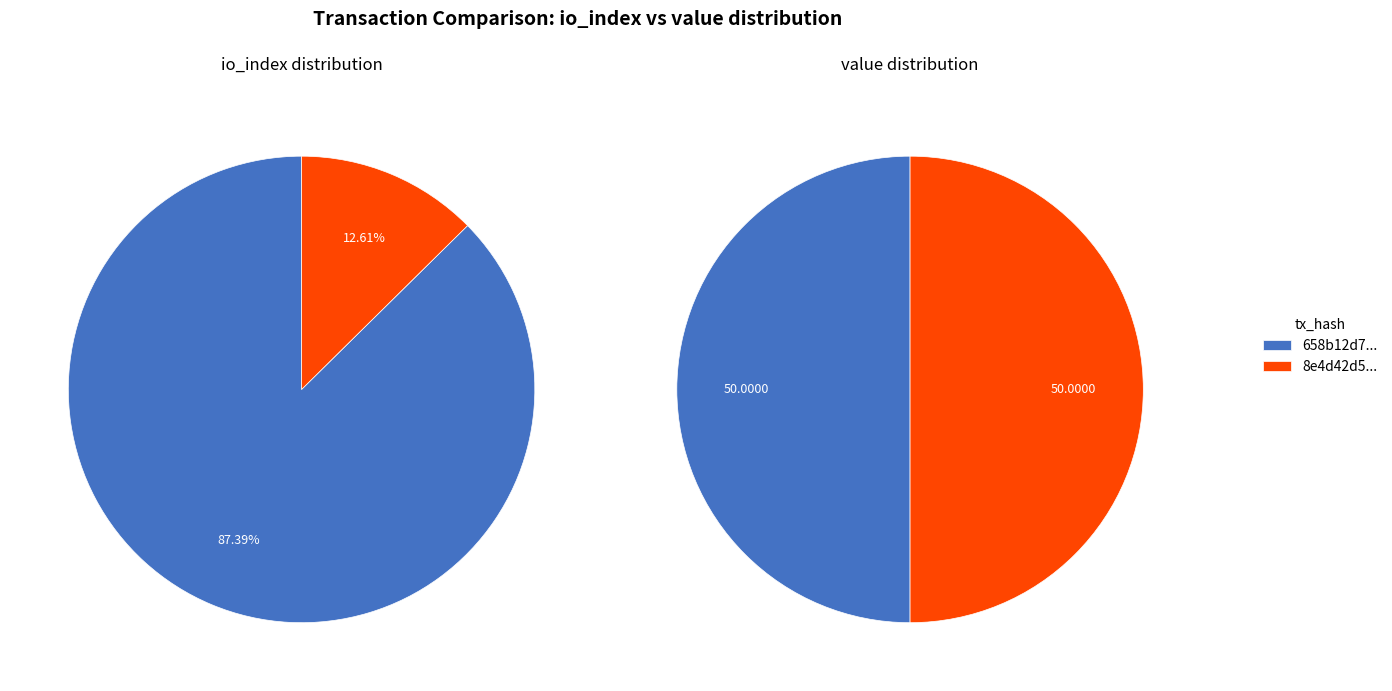

What percentage is NOT represented by values_io_index?

12.6%